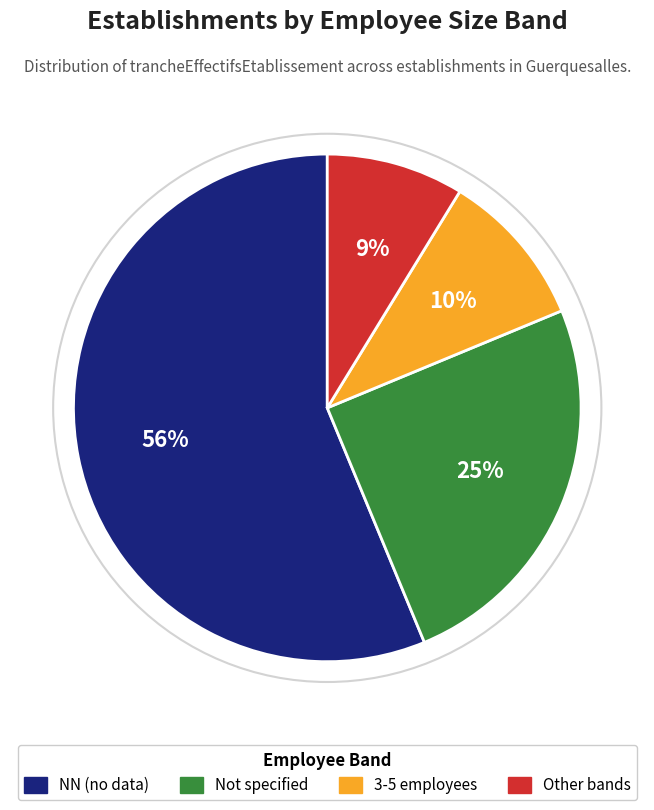

Is there a majority slice in this chart?

Yes